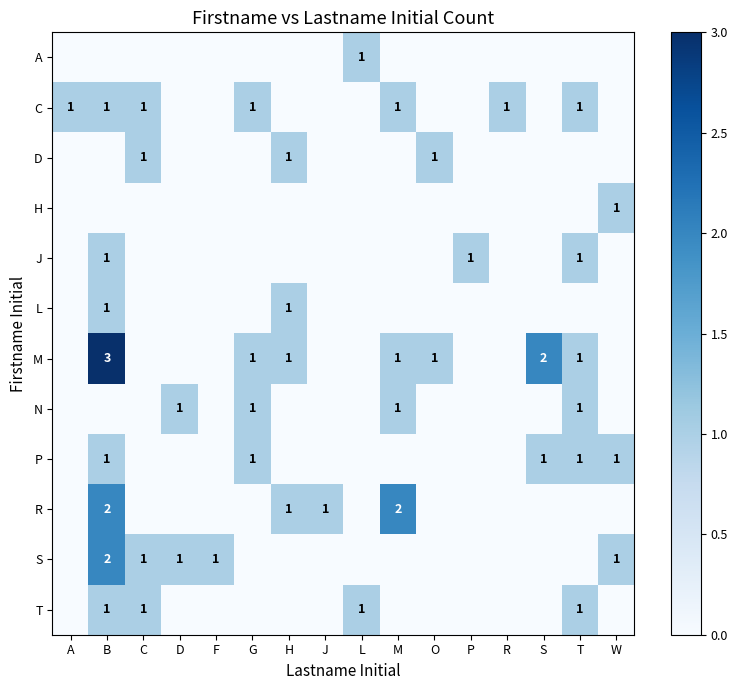

Is it true that R equals 3 at M?

False